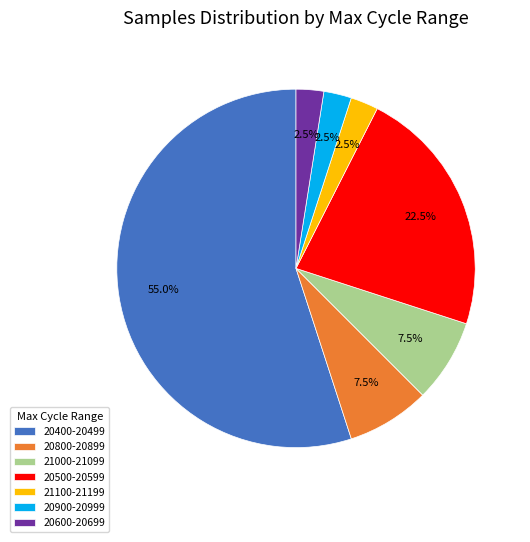

What is the largest slice in the pie chart?

20400-20499